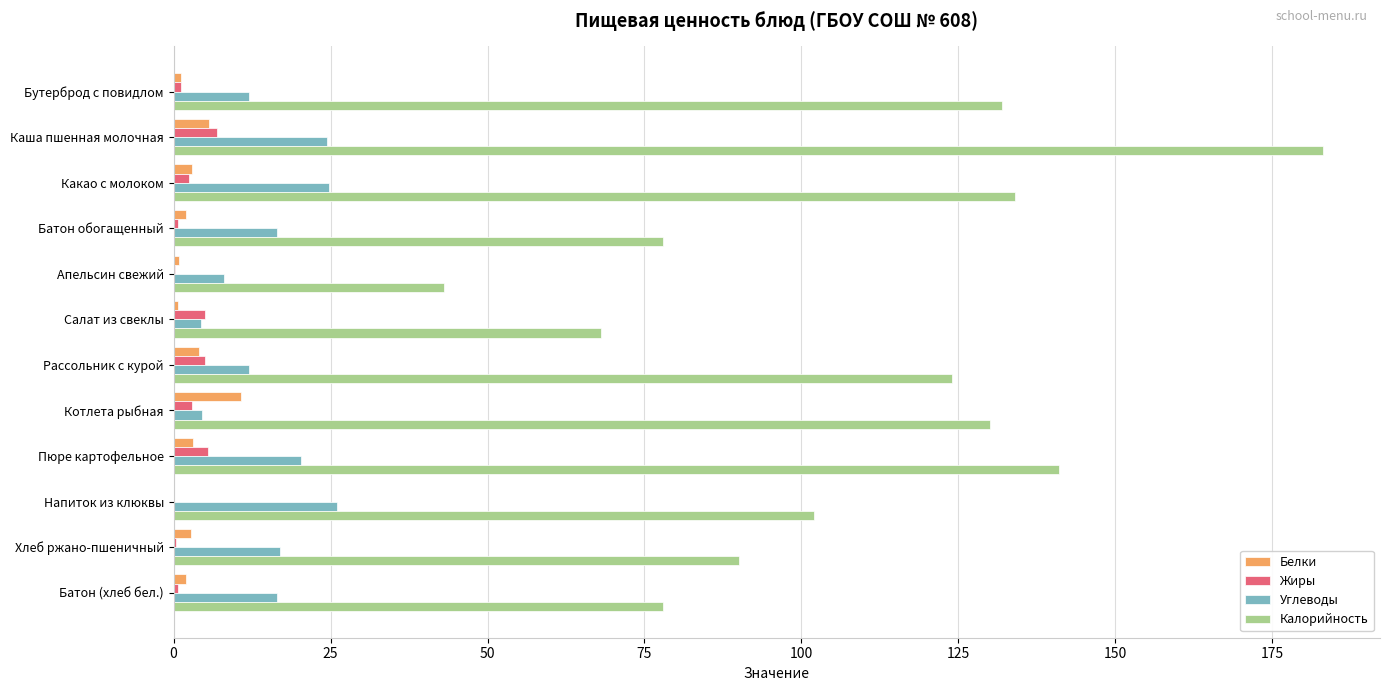

At which category does the chart reach its peak across all series?

Каша пшенная молочная